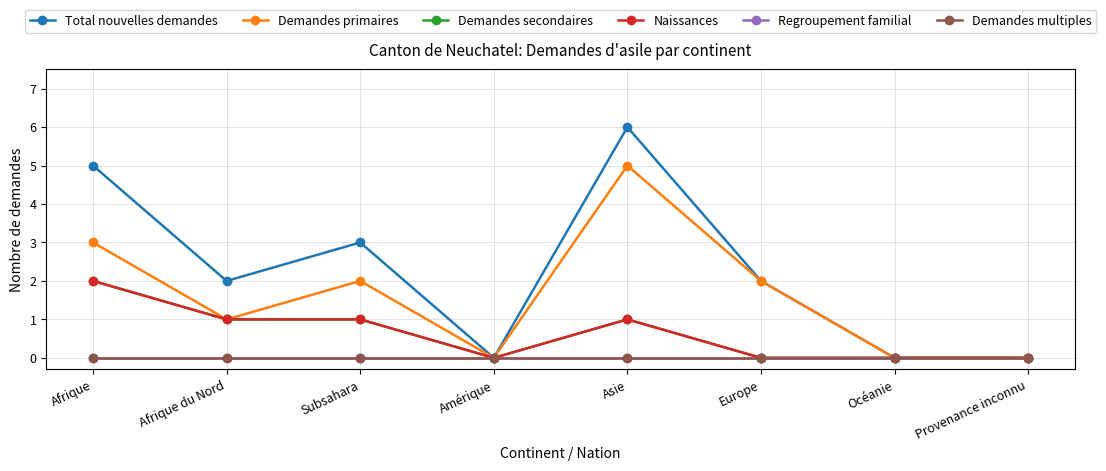

How many data points in Total nouvelles demandes are less than 2?

3